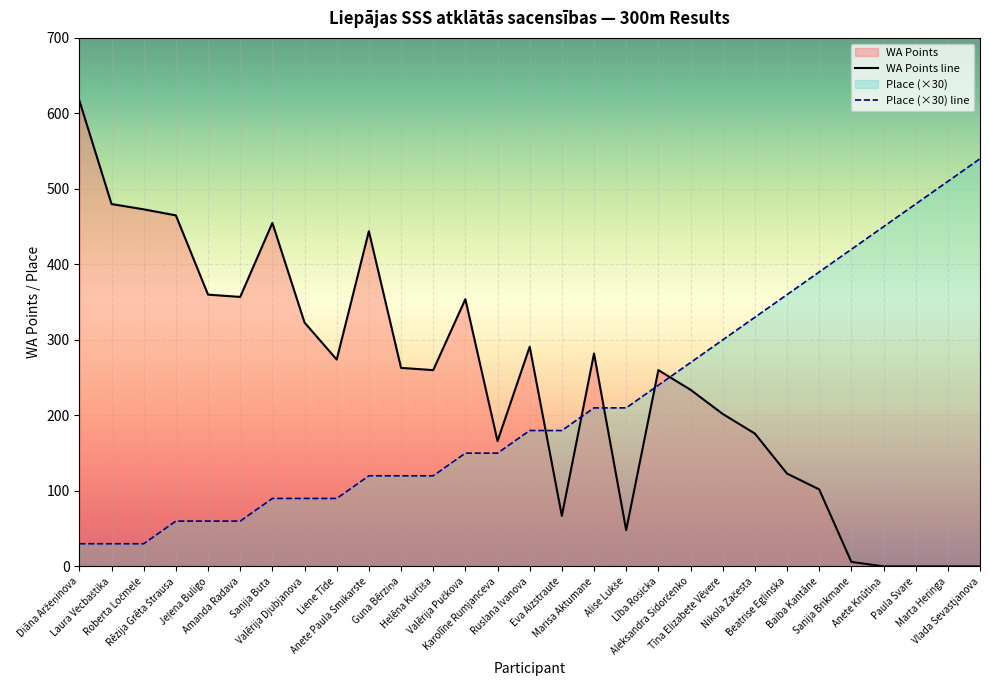

Between Sanija Buta and Marisa Aktumane, which series saw the biggest shift?

WA Points line